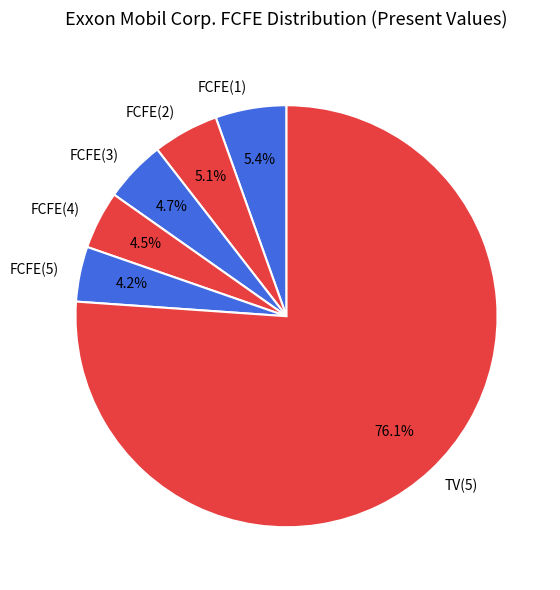

What percentage is NOT represented by TV(5)?

23.9%